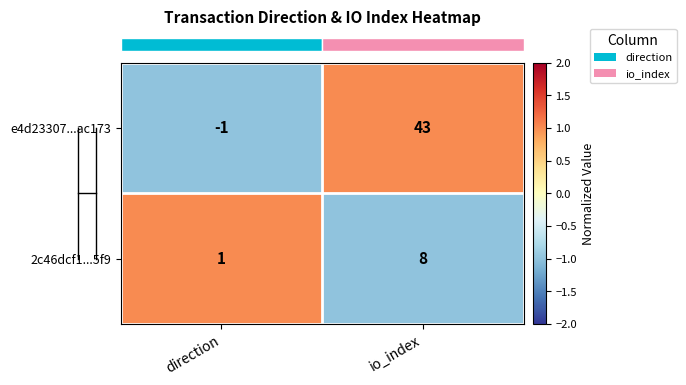

At io_index, list the series in order from smallest to largest.

2c46dcf1...5f9, e4d23307...ac173